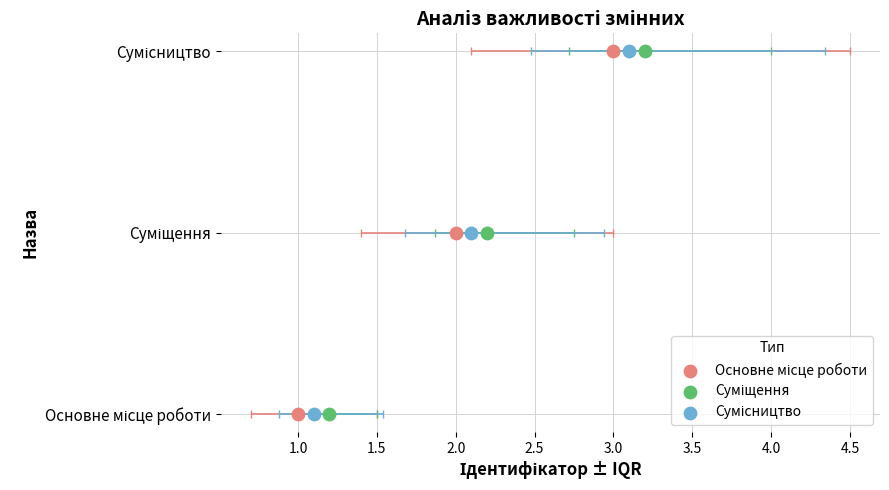

Which series reaches the minimum Y coordinate?

Основне місце роботи